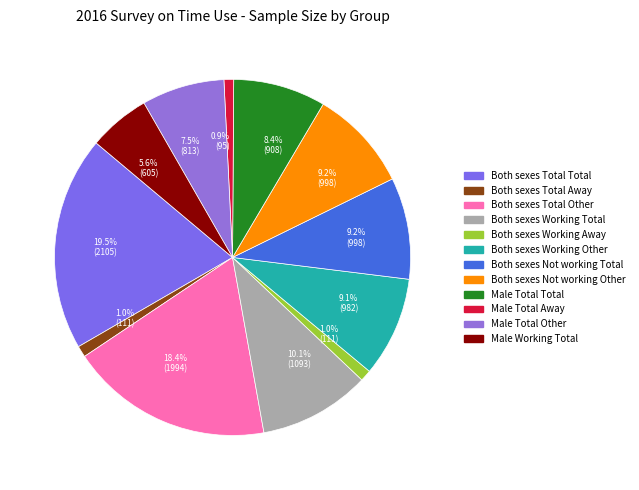

How many slices are in this pie chart?

12